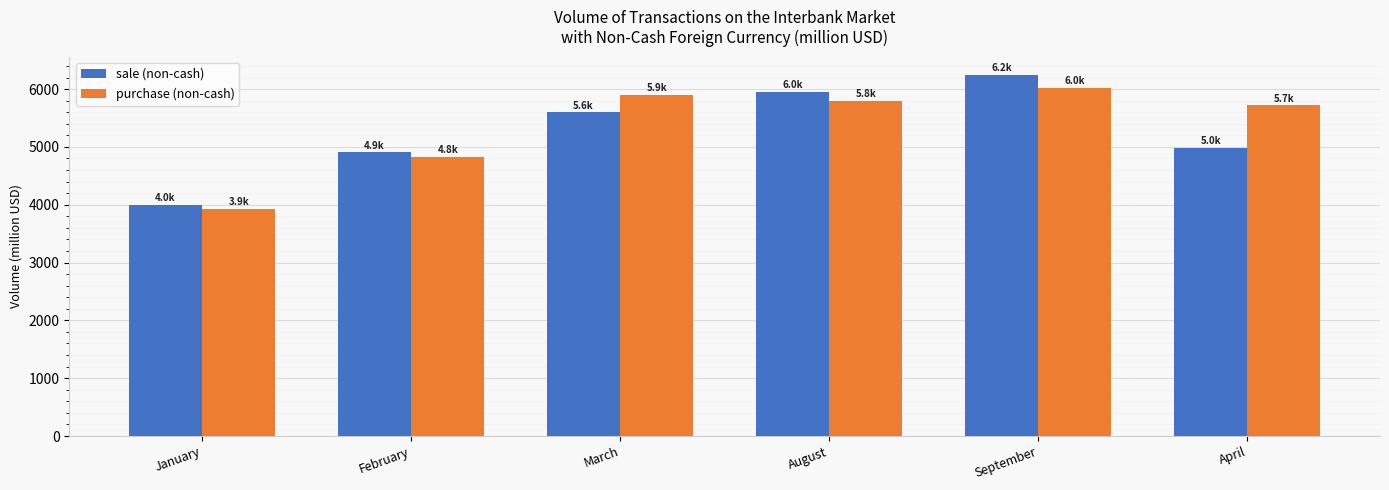

What position from the right is January?

6